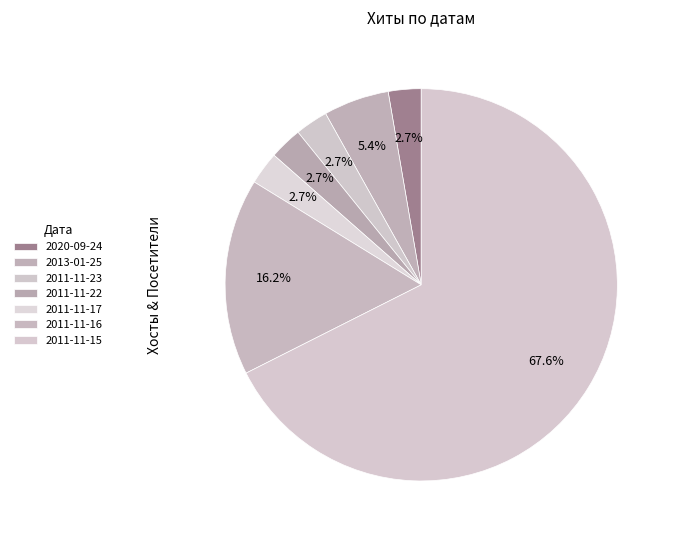

How many slices are in this pie chart?

7